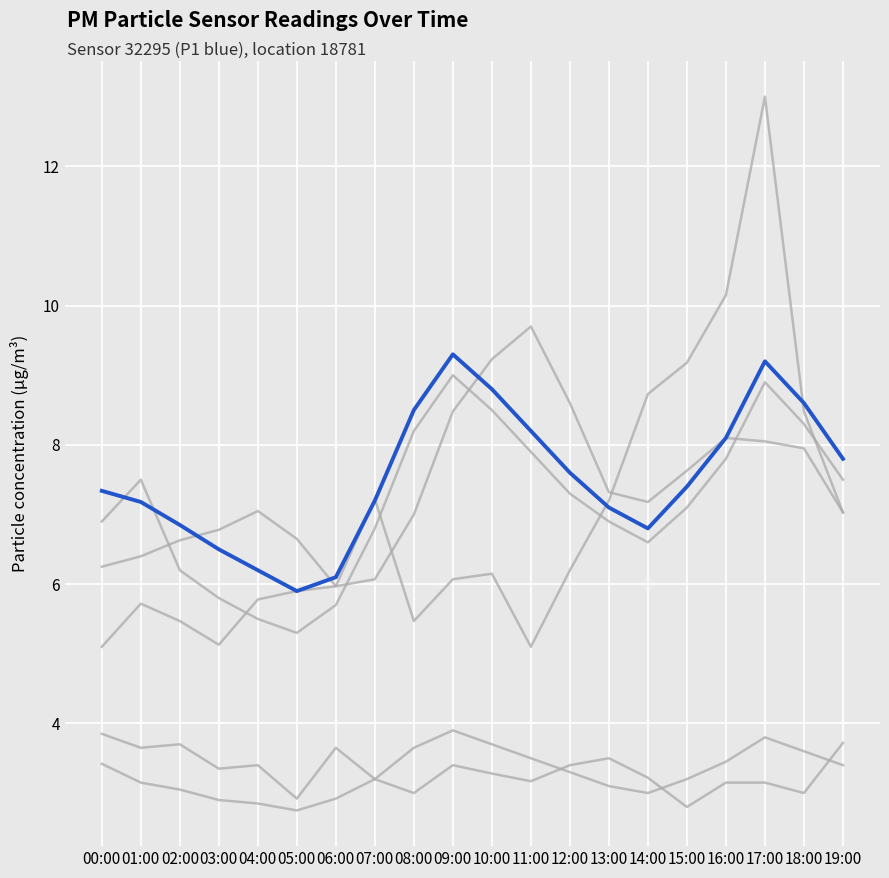

Which label corresponds to the smallest value in the chart?

05:00